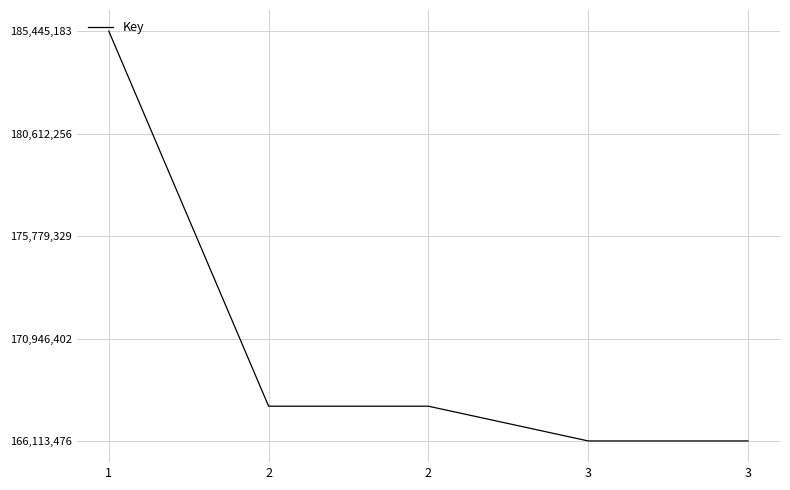

Reading left to right, list all the values displayed in this chart.

185445183	167752315	167752315	166113476	166113476